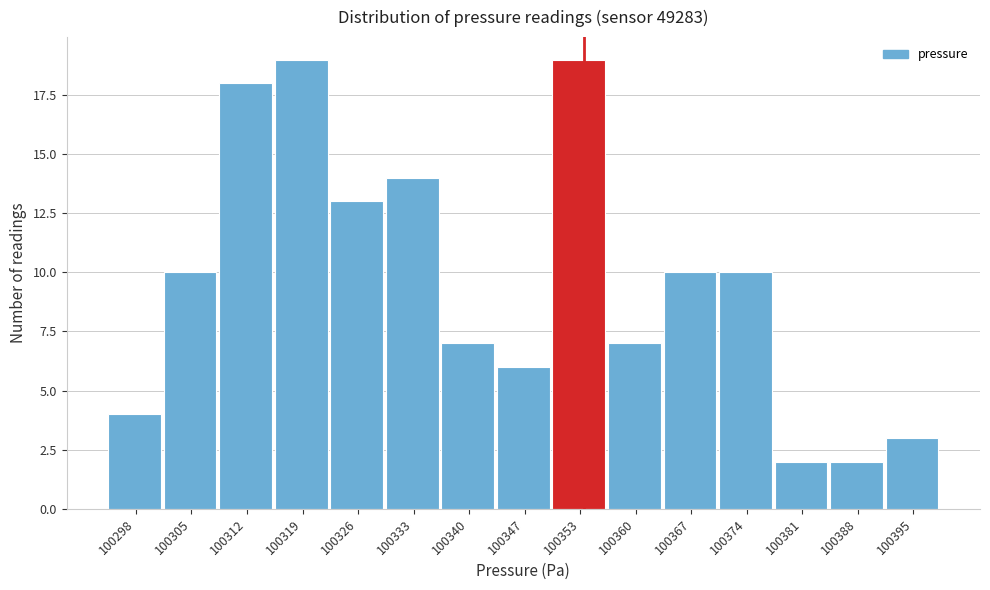

Reading left to right, list every bar in this chart as the range it spans on the x-axis followed by its height. Neither the bar edges nor the heights are printed on the chart, so give them approximately, as read against the axes.

100295 to 100302: 4
100302 to 100309: 10
100309 to 100316: 18
100316 to 100323: 19
100323 to 100330: 13
100330 to 100337: 14
100337 to 100344: 7
100344 to 100350: 6
100350 to 100357: 19
100357 to 100364: 7
100364 to 100371: 10
100371 to 100378: 10
100378 to 100385: 2
100385 to 100392: 2
100392 to 100399: 3